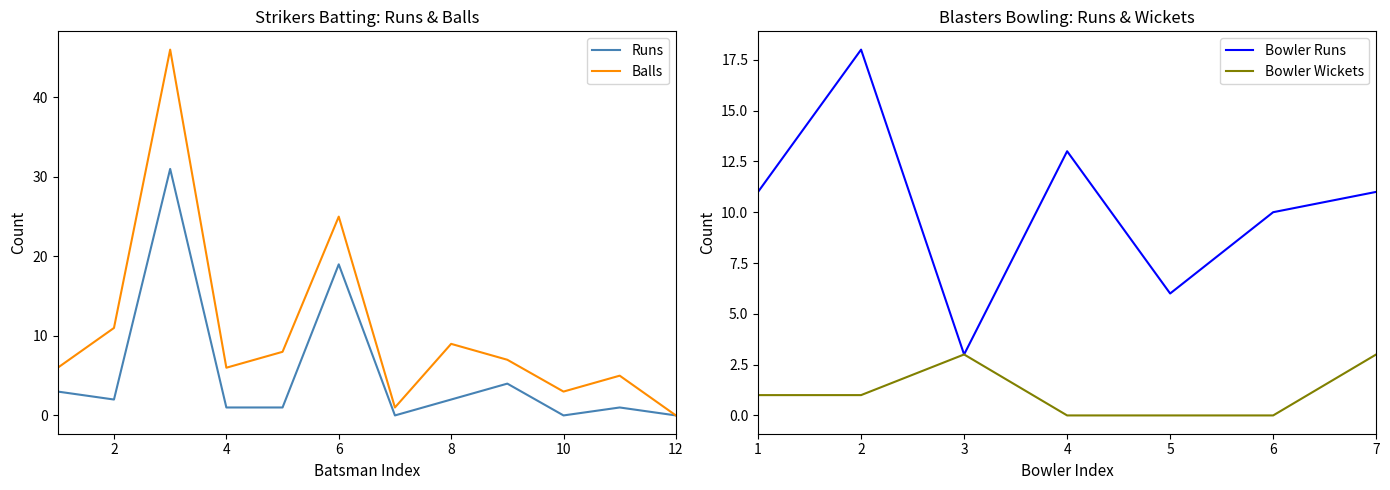

Is the value of Balls at 10 greater than the value of Runs at 10?

Yes